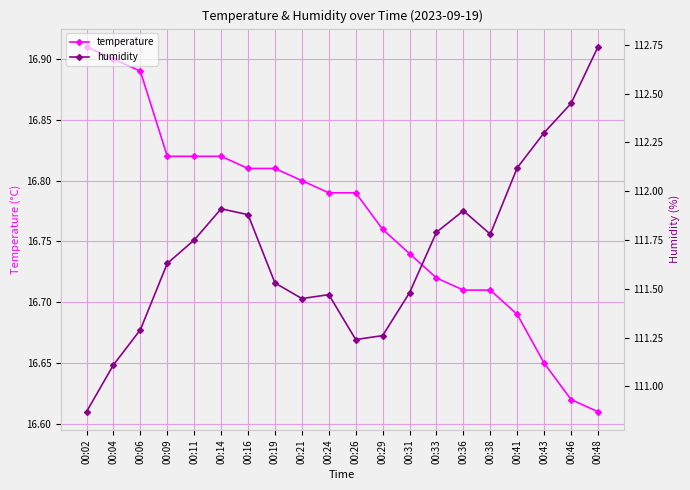

What is the sum of the temperature values at 00:48 and 00:31?

33.3